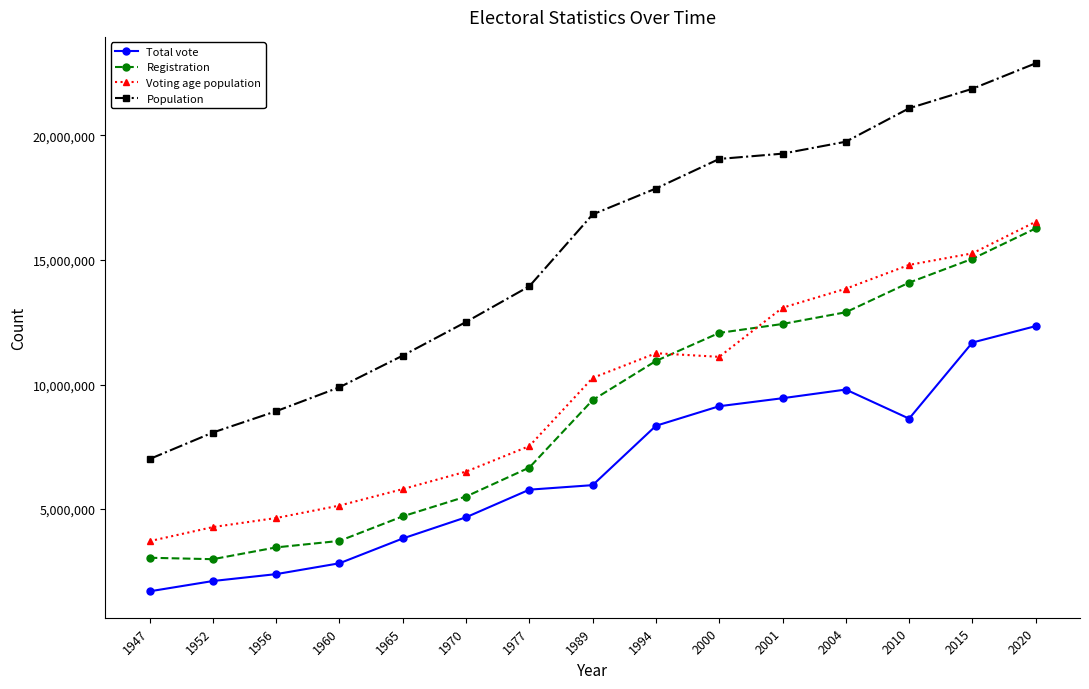

Which series has the largest total across all categories?

Population